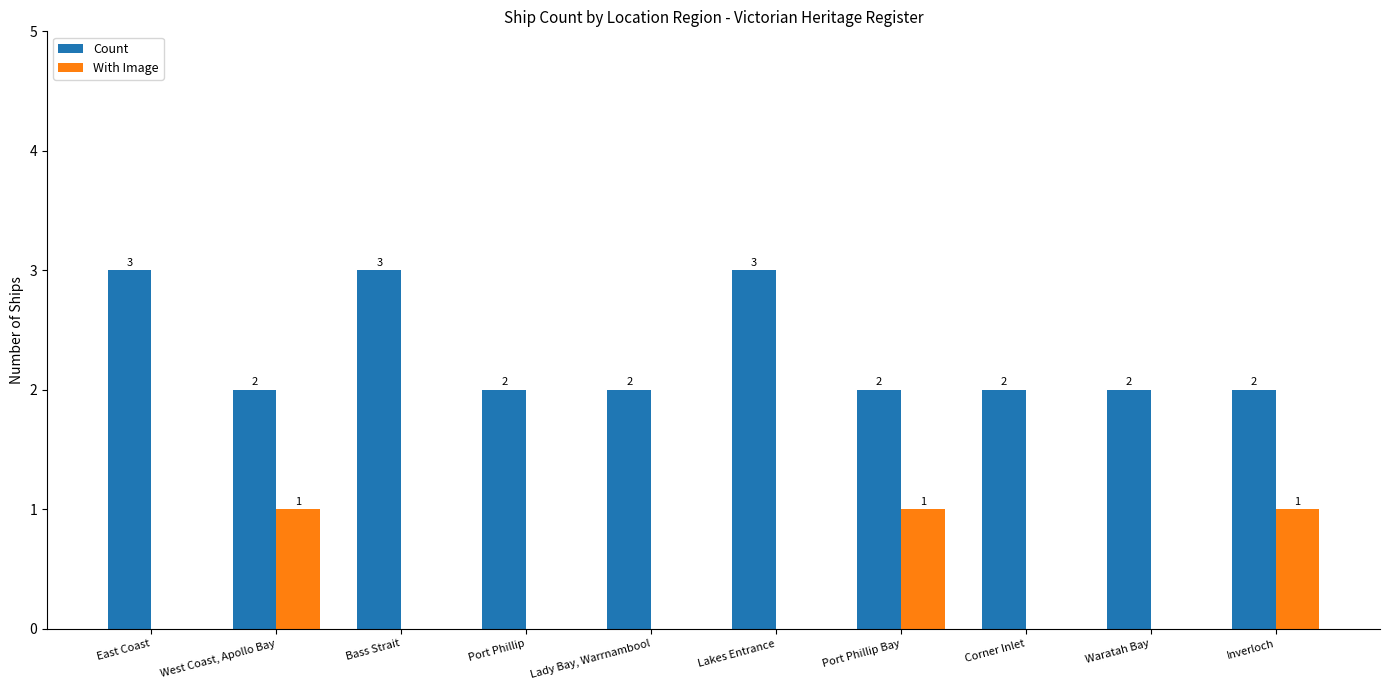

Reading left to right, transcribe all the data shown in this chart.

Count: East Coast=3	West Coast, Apollo Bay=2	Bass Strait=3	Port Phillip=2	Lady Bay, Warrnambool=2	Lakes Entrance=3	Port Phillip Bay=2	Corner Inlet=2	Waratah Bay=2	Inverloch=2
With Image: East Coast=0	West Coast, Apollo Bay=1	Bass Strait=0	Port Phillip=0	Lady Bay, Warrnambool=0	Lakes Entrance=0	Port Phillip Bay=1	Corner Inlet=0	Waratah Bay=0	Inverloch=1